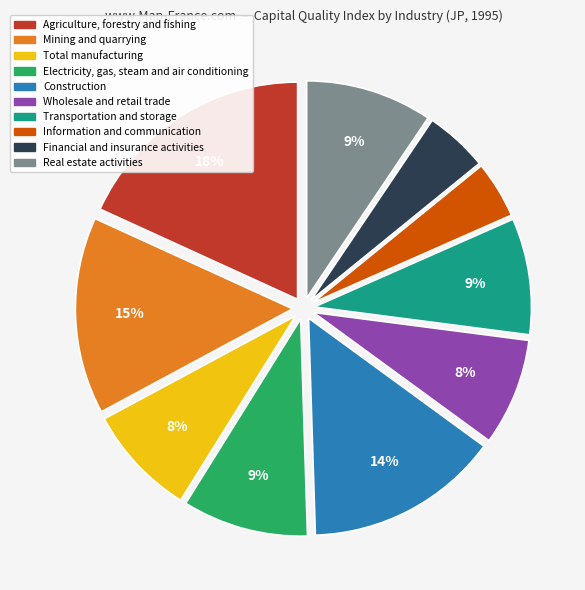

Does Wholesale and retail trade account for over 50% of the chart?

No